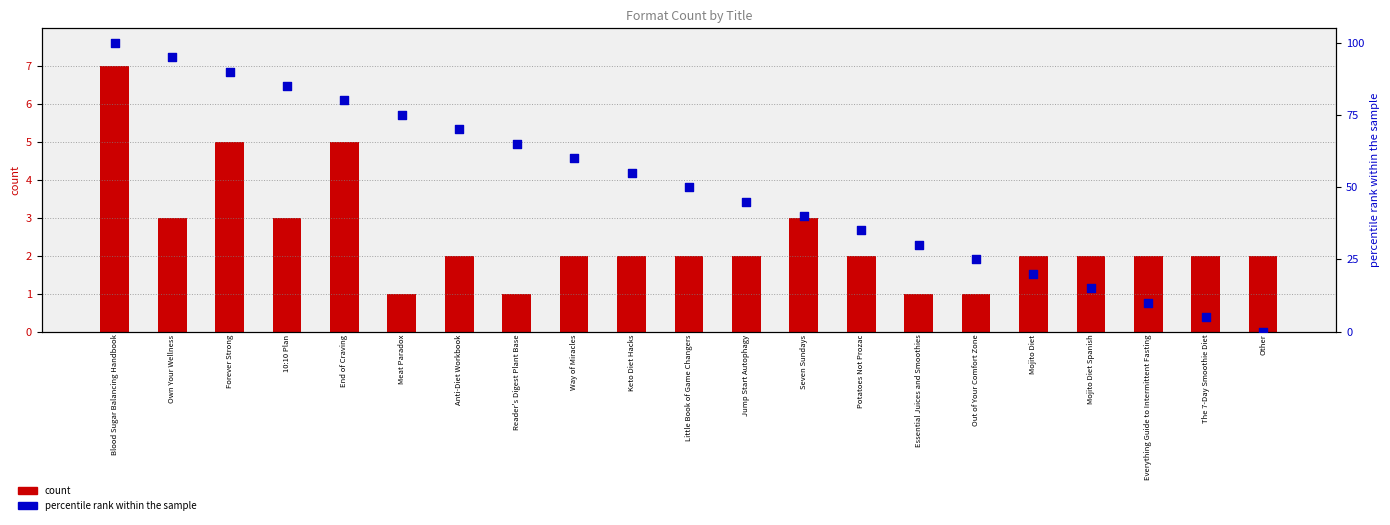

What is the total value across all series at Meat Paradox?

76